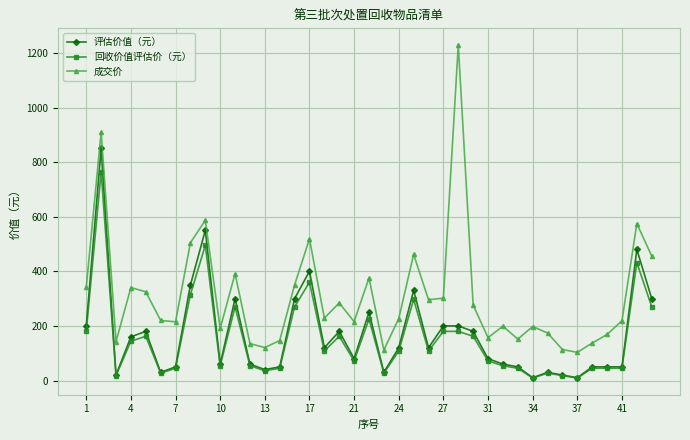

What is the greatest value displayed?

1229.0